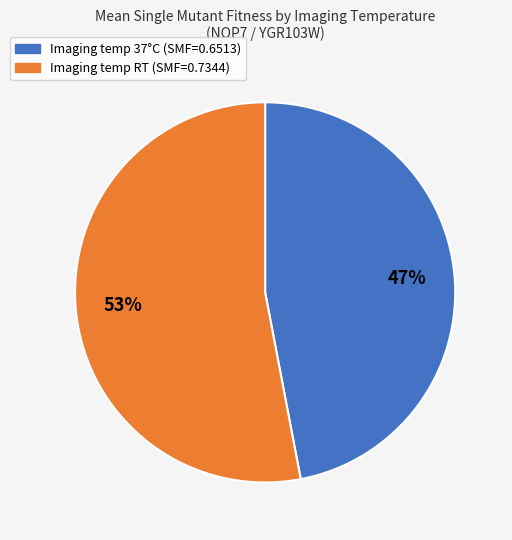

To the nearest percent, what is the average slice percentage?

50%